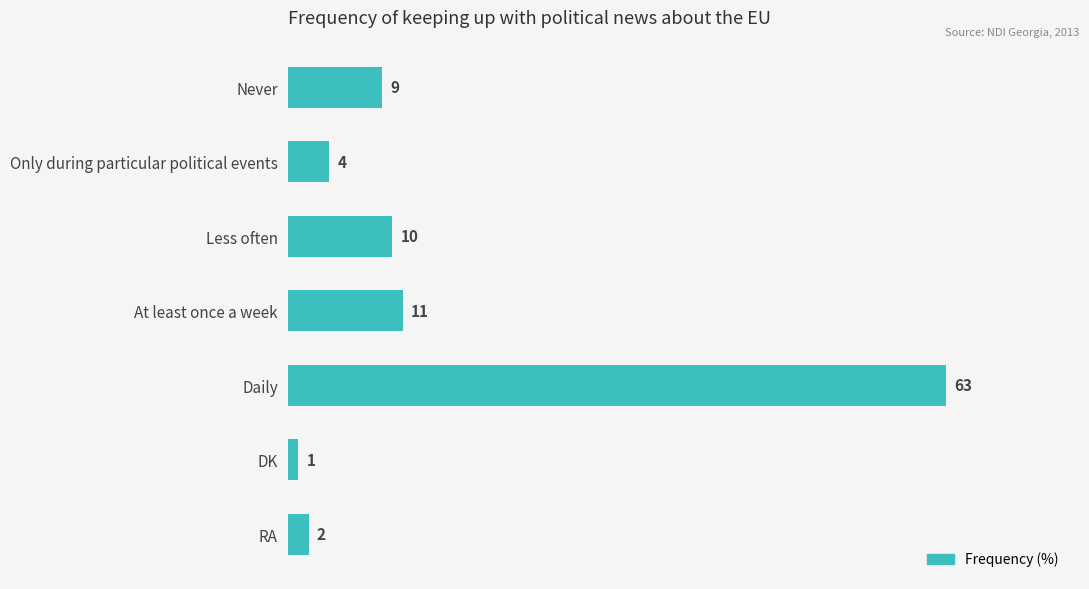

What is the value of the 5th bar from the top?

63